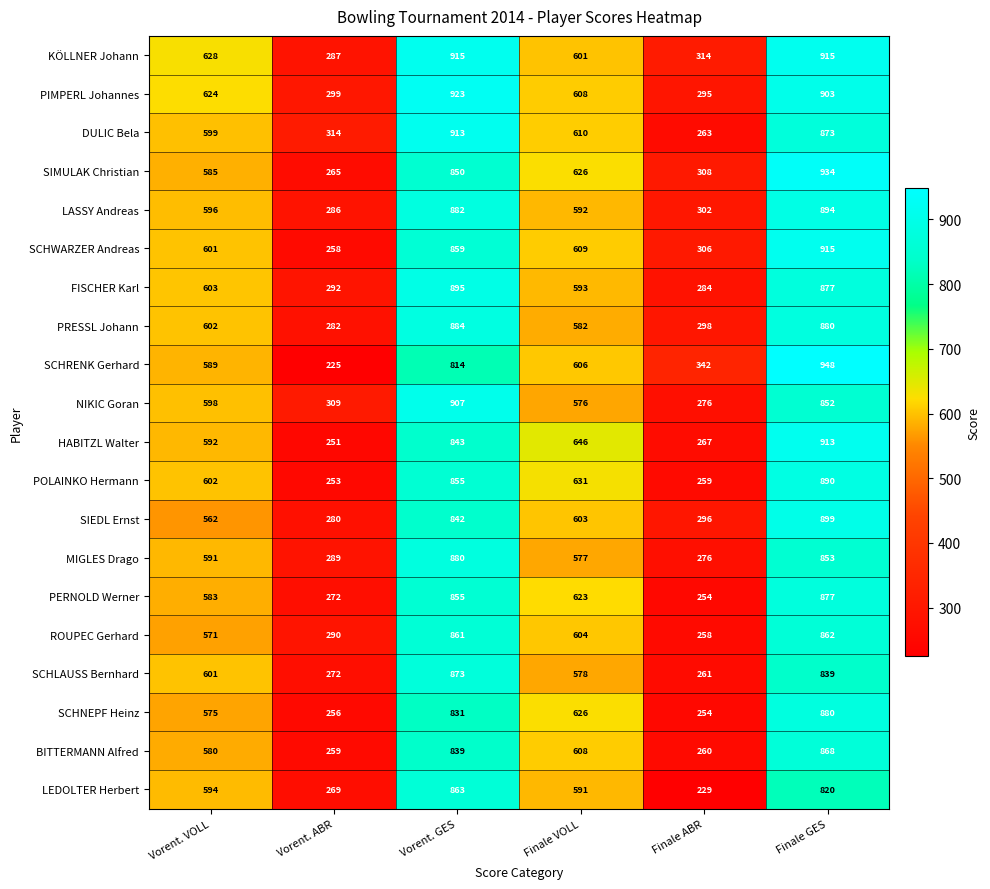

Count the number of categories in the chart.

6